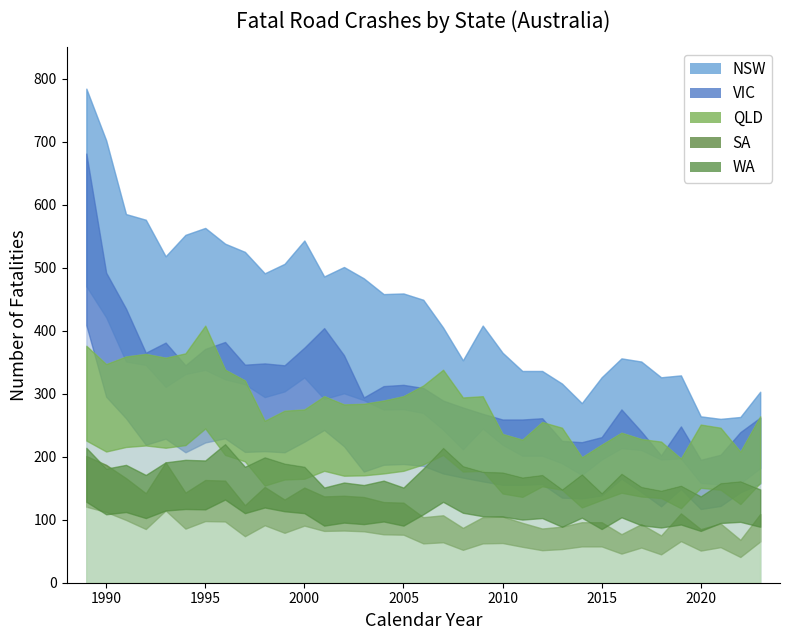

What is the difference between the maximum and second lowest values in the SA series?

126